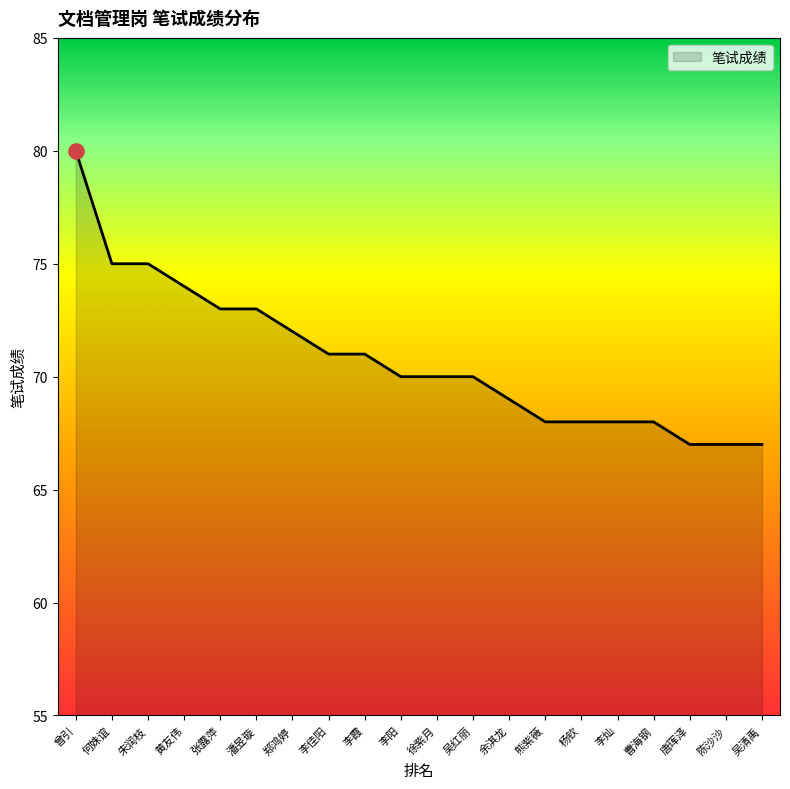

Which has a higher value, 李霞 or 黄友伟?

黄友伟